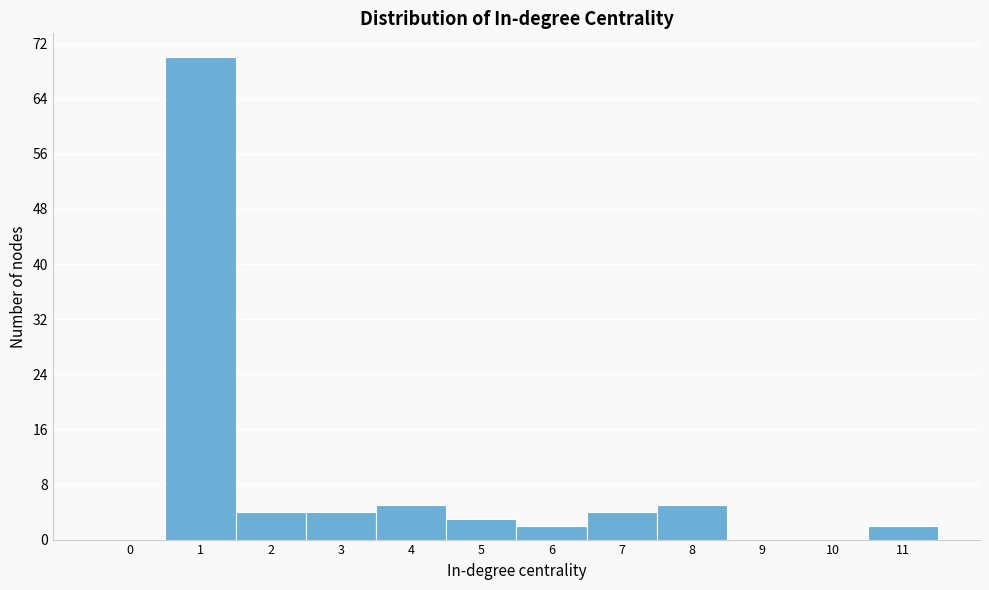

What is the height of the bar covering 4.5 to 5.5 on the x-axis? The values are not printed on the chart, so give them approximately, as read against the axis.

3